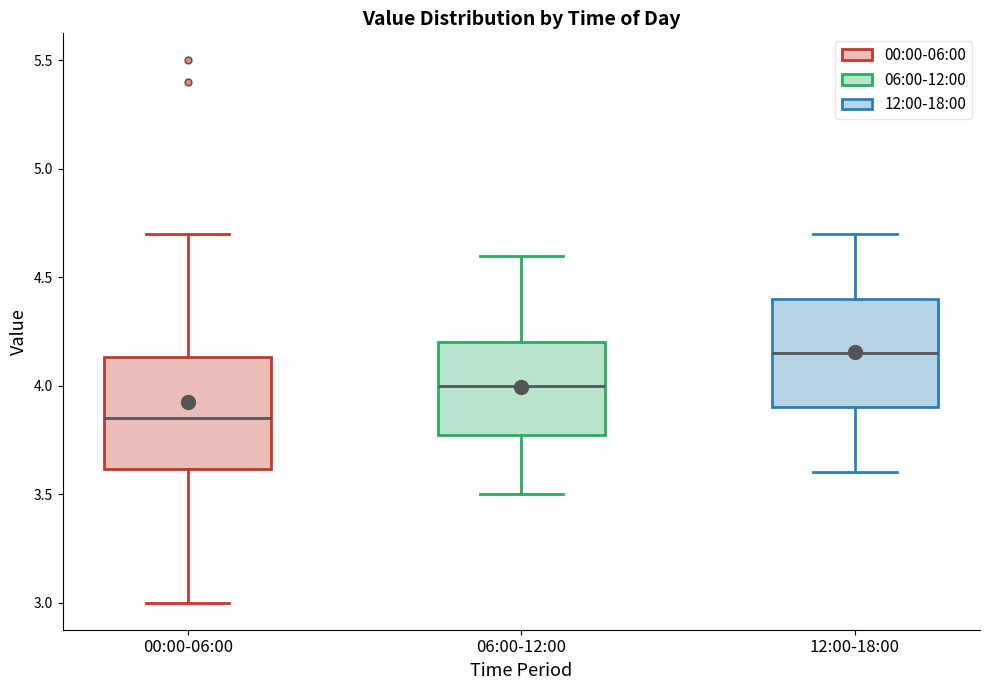

Reading left to right, read every box against the y-axis: the position of its median line, the range the box covers, and the ends of its whiskers. The values are not printed on the chart, so give them approximately, as read against the axis.

00:00-06:00: median 3.85, box 3.60 to 4.15, whiskers 3.00 to 4.70
06:00-12:00: median 4.00, box 3.80 to 4.20, whiskers 3.50 to 4.60
12:00-18:00: median 4.15, box 3.90 to 4.40, whiskers 3.60 to 4.70